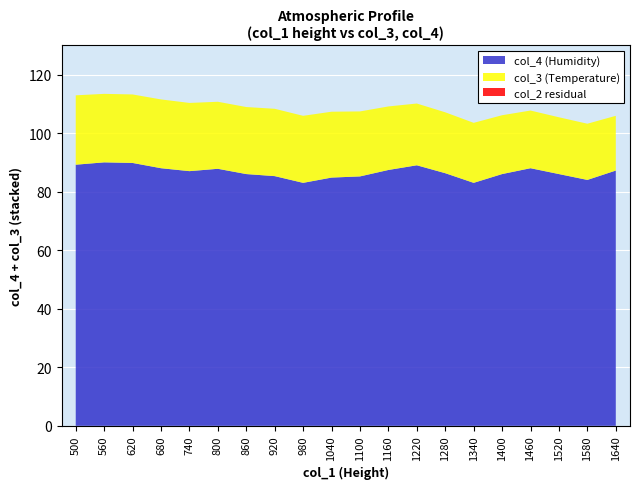

Reading left to right, list all the values displayed in this chart.

col_2: 952.8	945.6	939.3	932.8	926.3	920.4	914.0	907.9	901.5	895.0	889.3	883.1	877.0	870.8	864.3	859.4	852.9	847.5	841.3	835.7
col_3: 23.7	23.4	23.4	23.5	23.3	22.9	22.9	23.0	22.9	22.5	22.2	21.7	21.1	20.8	20.5	20.1	19.7	19.4	19.2	18.7
col_4: 89.2	90.0	89.8	88.0	87.0	87.8	86.0	85.3	83.0	84.8	85.2	87.4	89.0	86.3	83.0	86.0	88.0	86.0	84.0	87.2